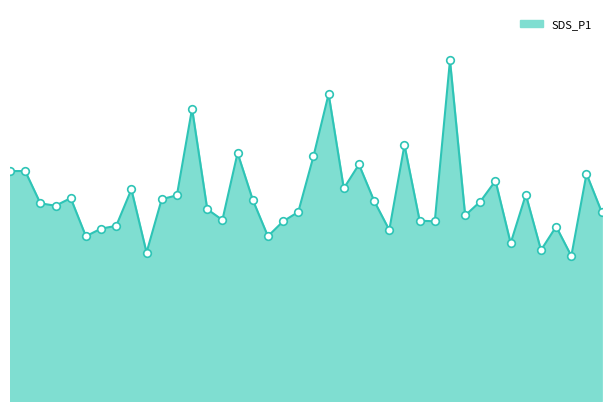

How many lines are shown in the chart?

1